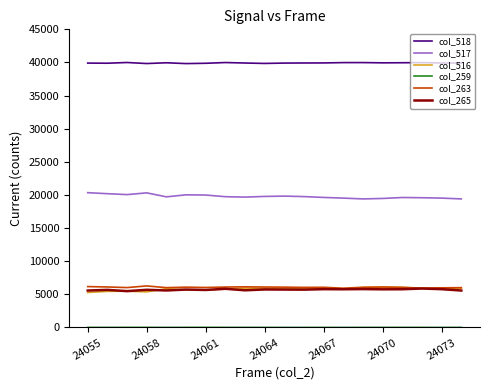

What is the maximum value shown in the chart?

39994